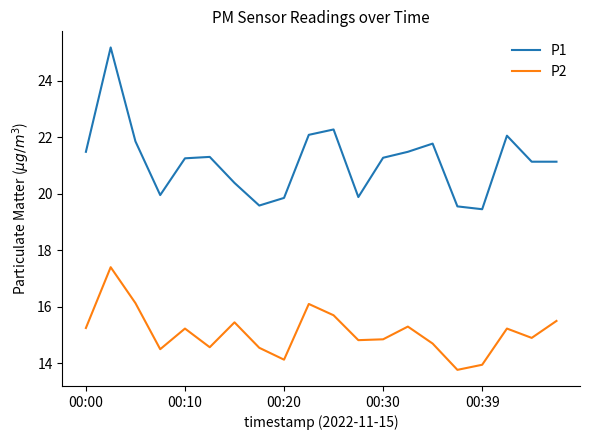

What is the difference between the maximum and minimum values in the P2 series?

3.6